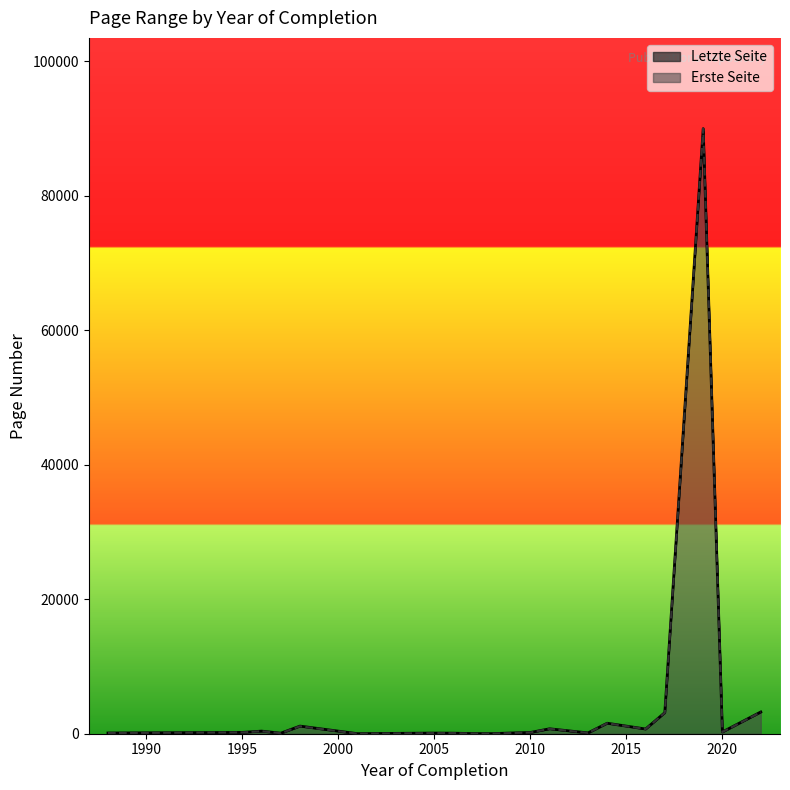

What is the label of the 31st point from the left?

2013